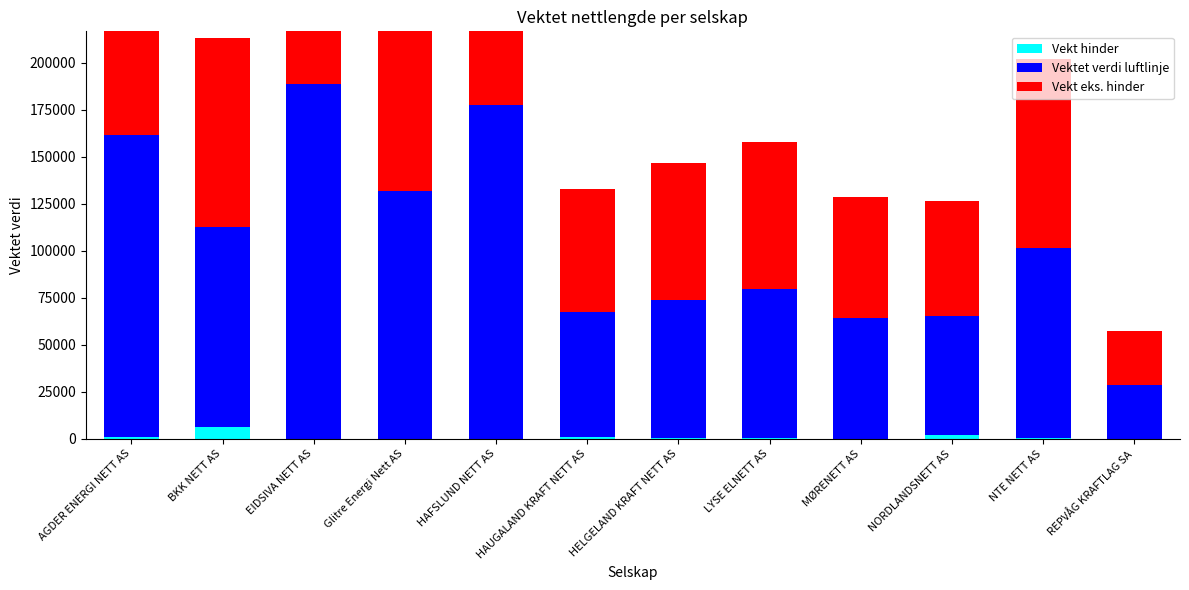

Rank the series at Glitre Energi Nett AS from highest to lowest value.

Vektet verdi luftlinje, Vekt eks. hinder, Vekt hinder